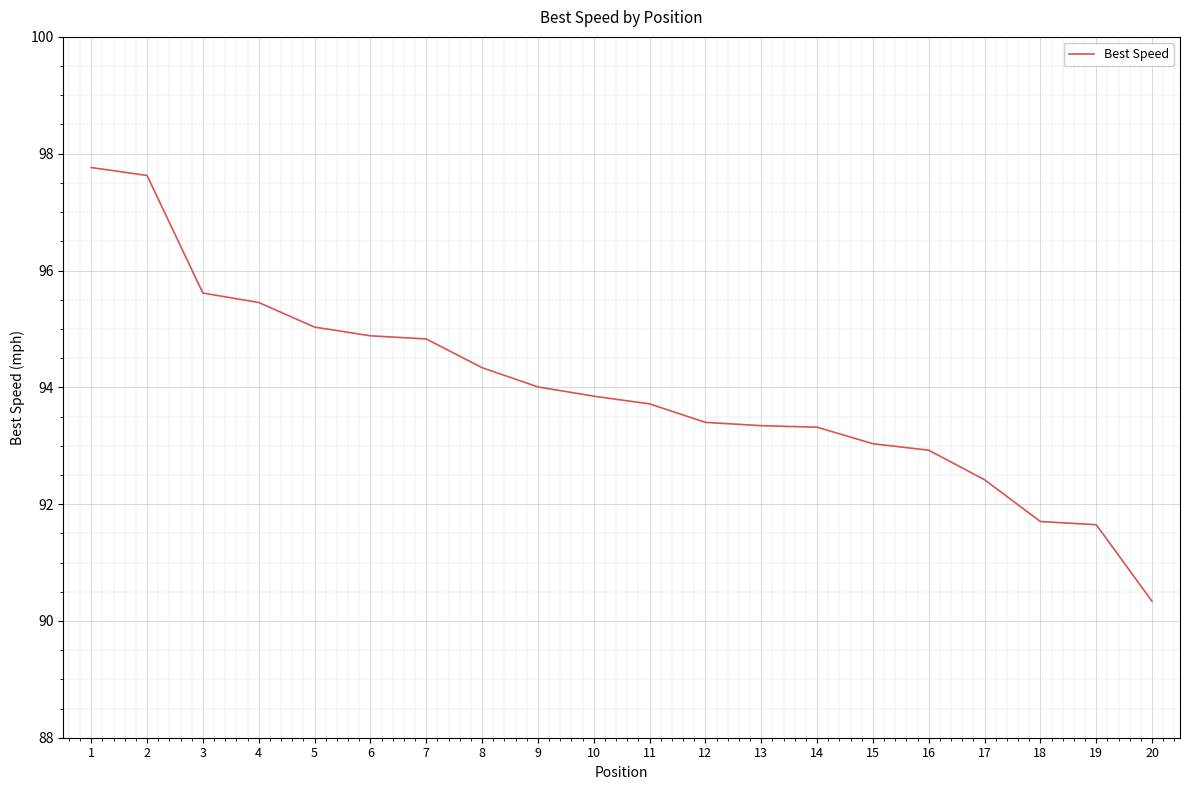

True or false: the data shows 93.3 at 13.

True